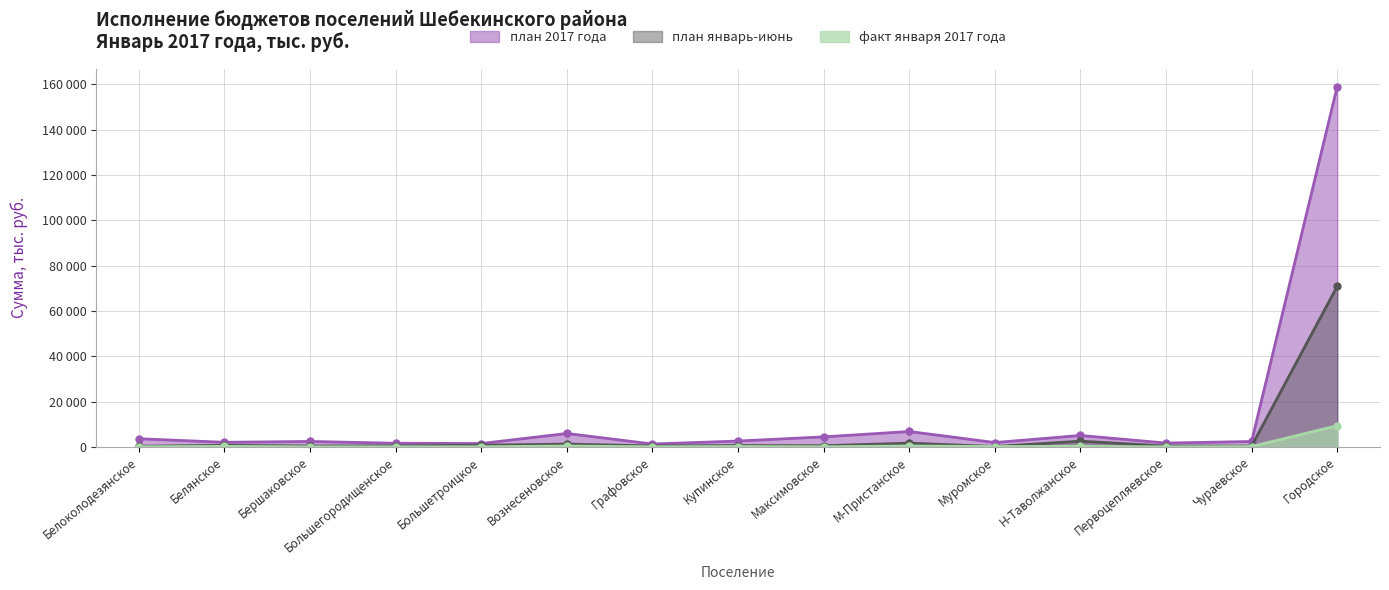

Read the факт января 2017 года value at Первоцепляевское.

25.0